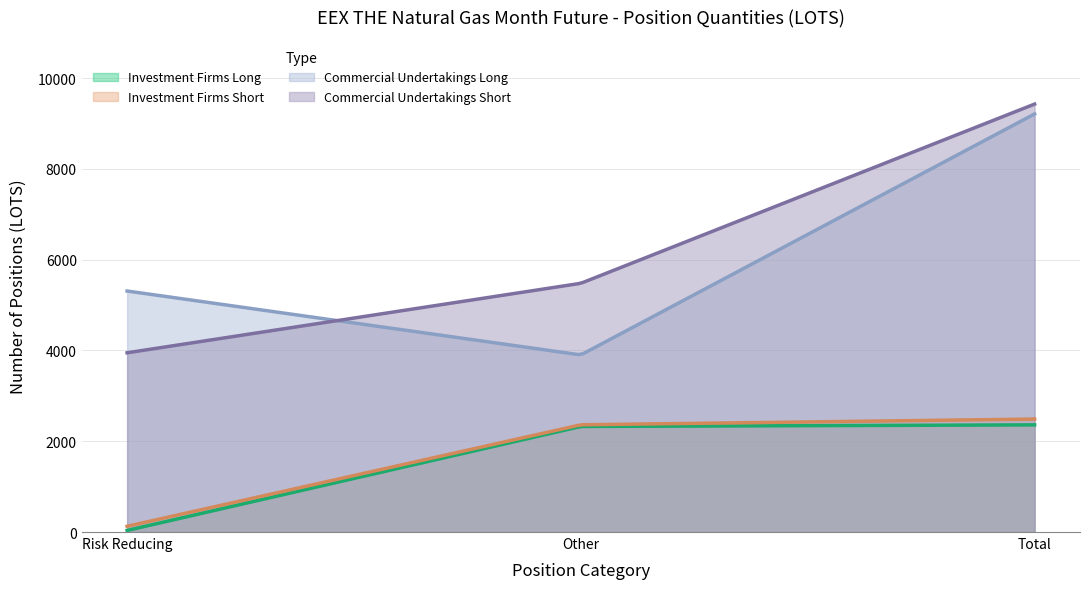

Which series has the largest total across all categories?

Commercial Undertakings Short